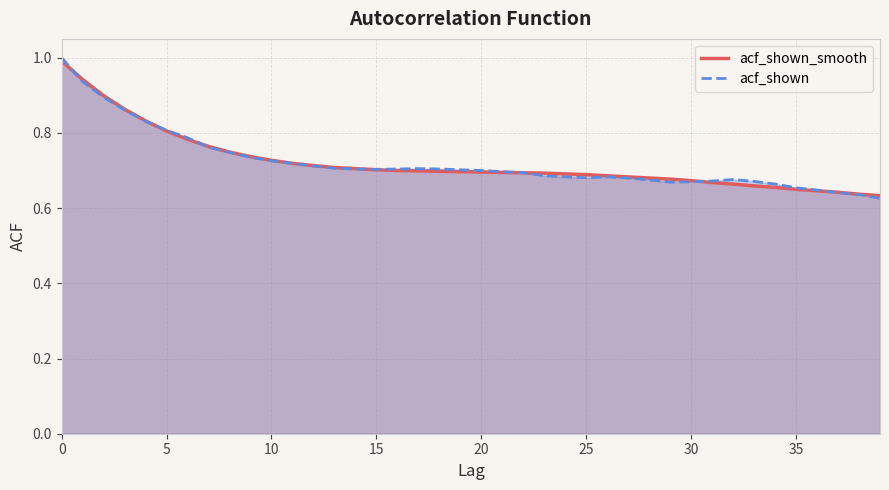

What is the smallest value displayed?

0.6